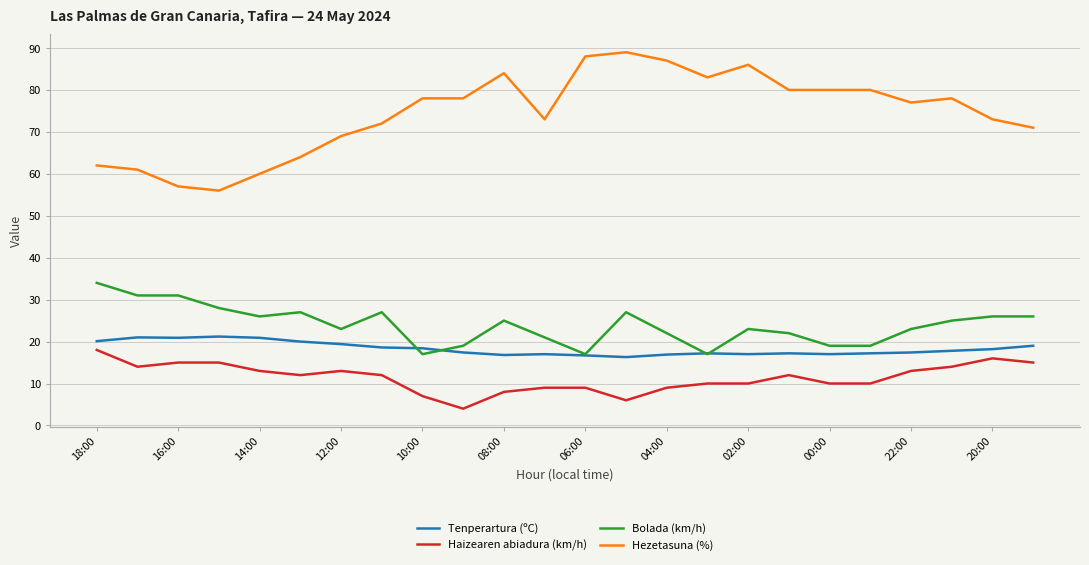

Which series has the widest spread of values?

Hezetasuna (%)